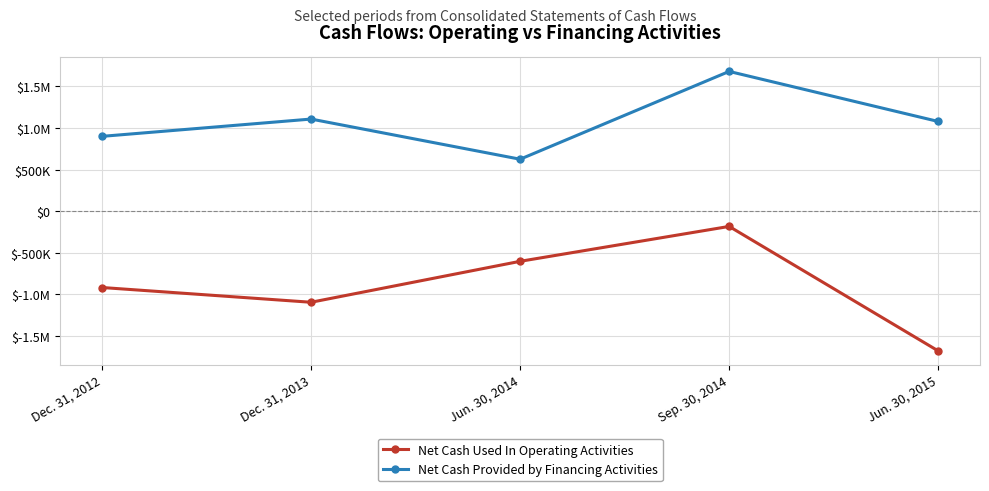

What are all the series names shown in the legend?

Net Cash Used In Operating Activities, Net Cash Provided by Financing Activities